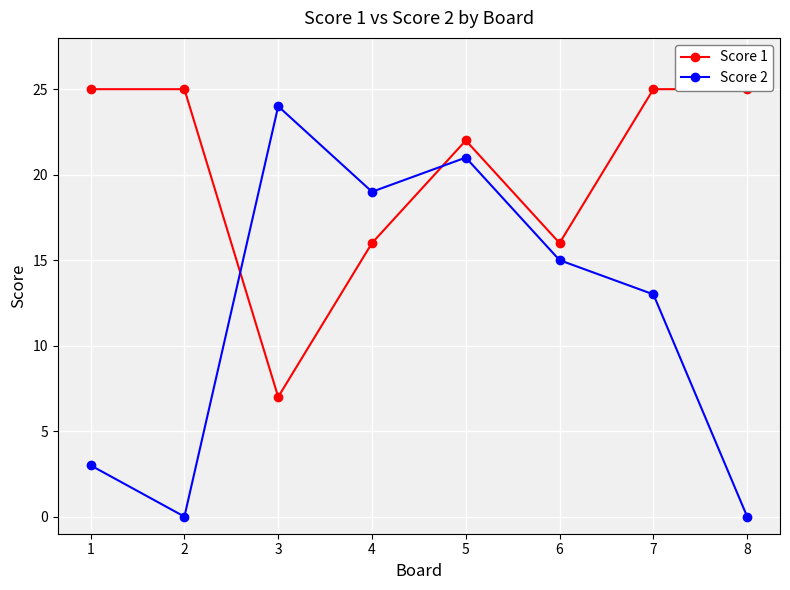

What is the average value of the Score 1 series?

20